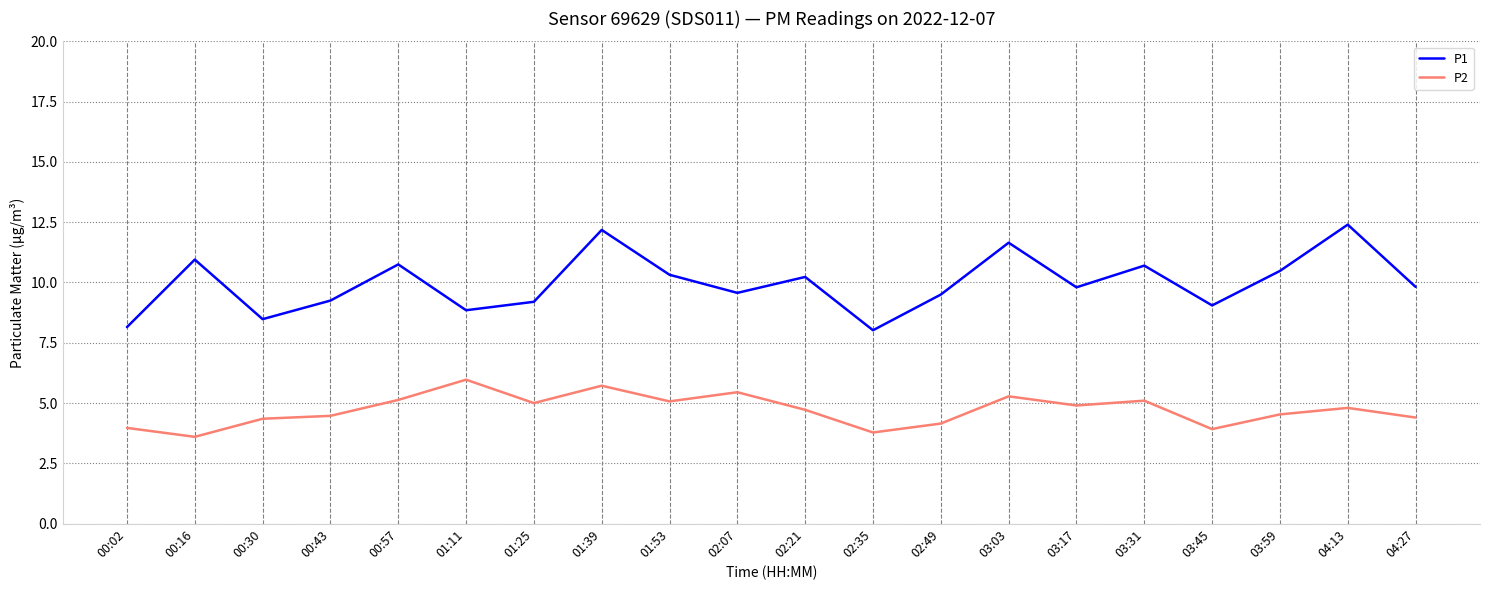

What is the difference between the maximum and minimum values in the P1 series?

4.4